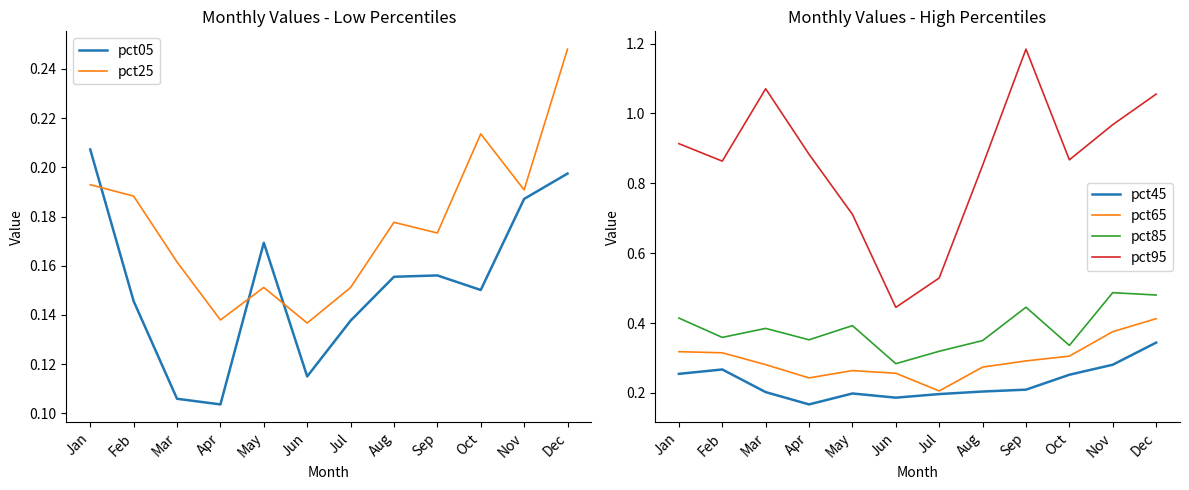

Reading left to right, what are all the values shown in this chart?

pct05: 0.2	0.1	0.1	0.1	0.2	0.1	0.1	0.2	0.2	0.2	0.2	0.2
pct25: 0.2	0.2	0.2	0.1	0.2	0.1	0.2	0.2	0.2	0.2	0.2	0.2
pct45: 0.3	0.3	0.2	0.2	0.2	0.2	0.2	0.2	0.2	0.3	0.3	0.3
pct65: 0.3	0.3	0.3	0.2	0.3	0.3	0.2	0.3	0.3	0.3	0.4	0.4
pct85: 0.4	0.4	0.4	0.4	0.4	0.3	0.3	0.3	0.4	0.3	0.5	0.5
pct95: 0.9	0.9	1.1	0.9	0.7	0.4	0.5	0.9	1.2	0.9	1.0	1.1